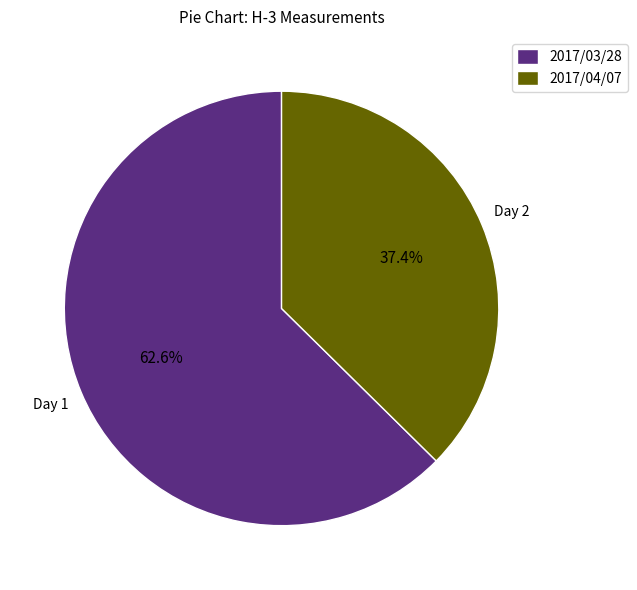

What percentage do 2017/04/07 and 2017/03/28 together represent?

100.0%